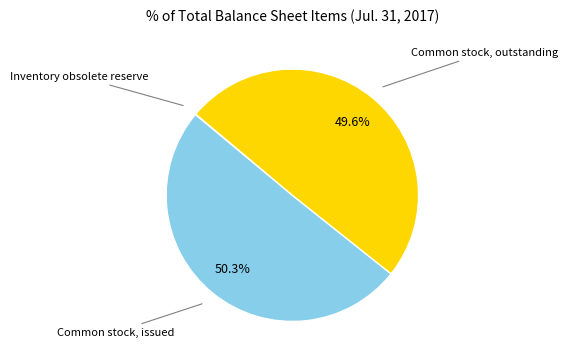

How many slices are in this pie chart?

3